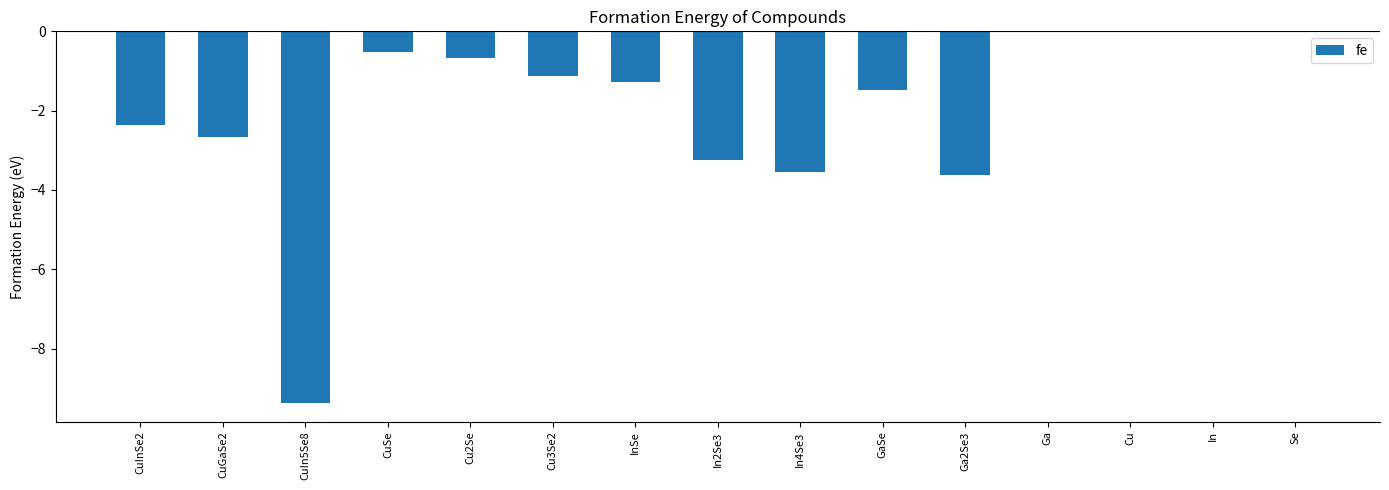

The chart shows a value of -15.7 at CuIn5Se8. True or false?

False